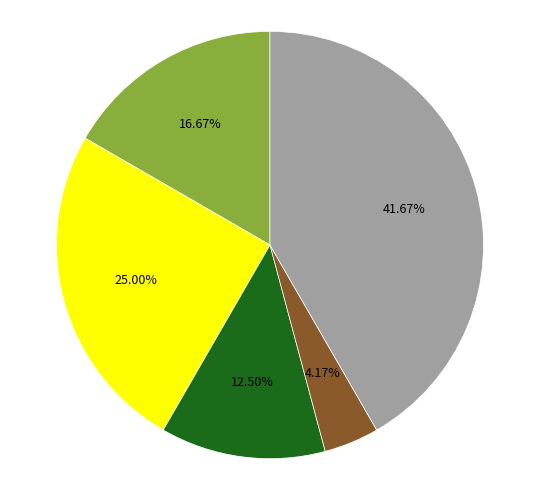

Is there a majority slice in this chart?

No